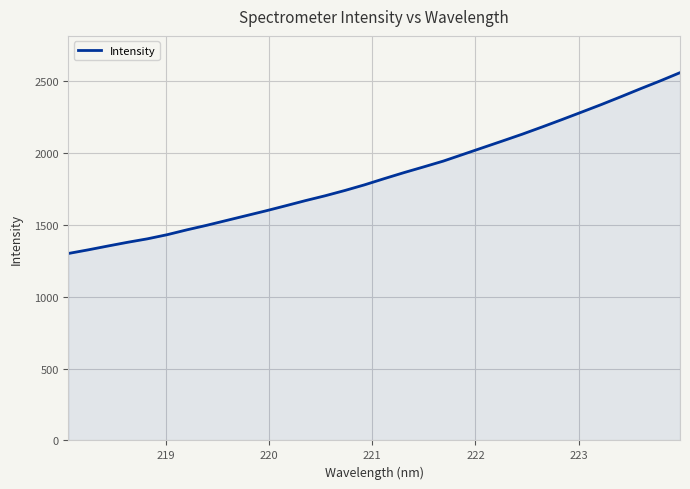

What is the minimum value shown in the chart?

1300.3